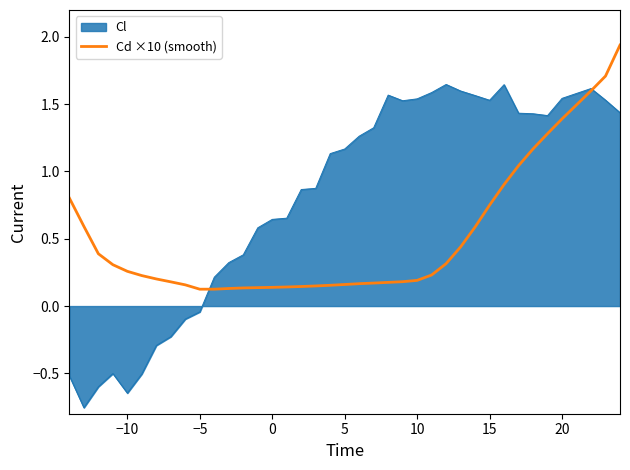

Which series has the widest spread of values?

Cl